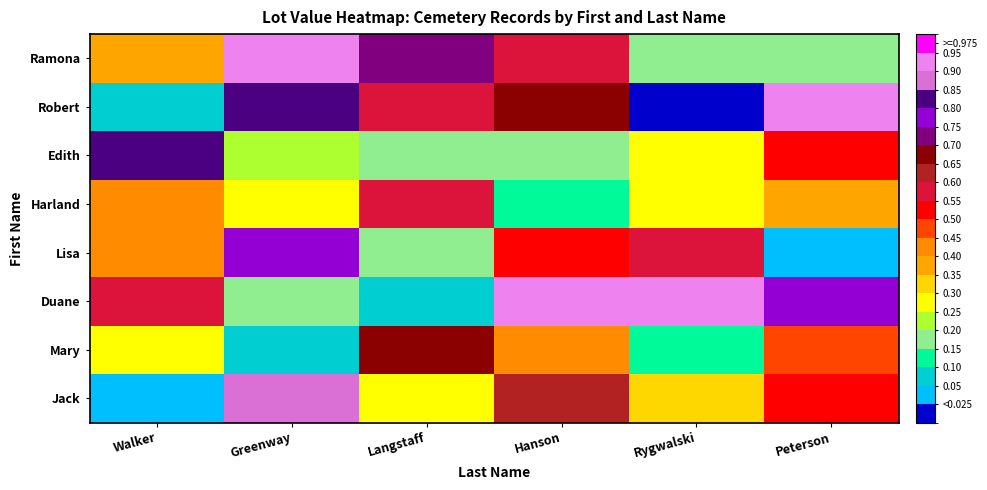

What is the spread (max minus min) of values at Greenway?

0.8